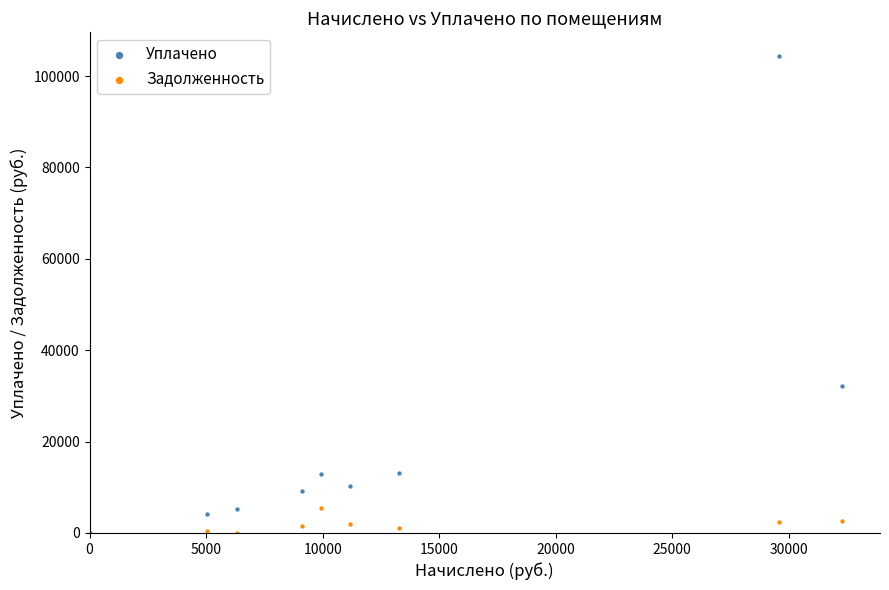

Which series contains the highest Y value?

Уплачено